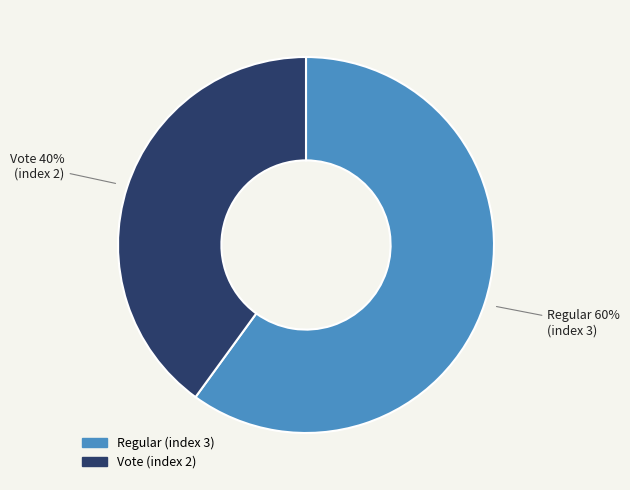

True or false: Regular (index 3) accounts for 60% of the total.

True